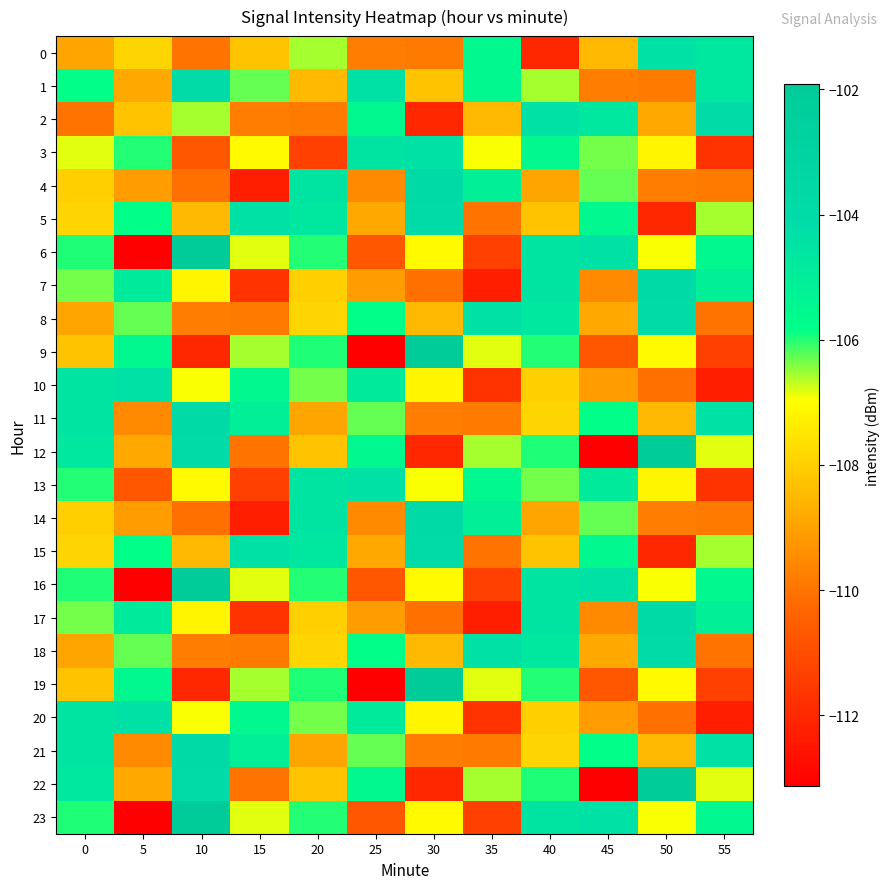

At how many categories does at least one series exceed -112?

12